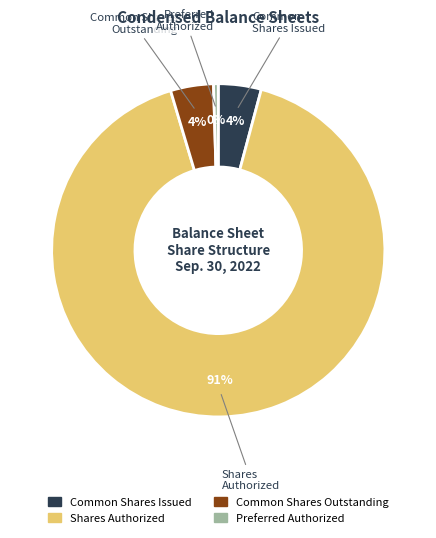

Is there a majority slice in this chart?

Yes